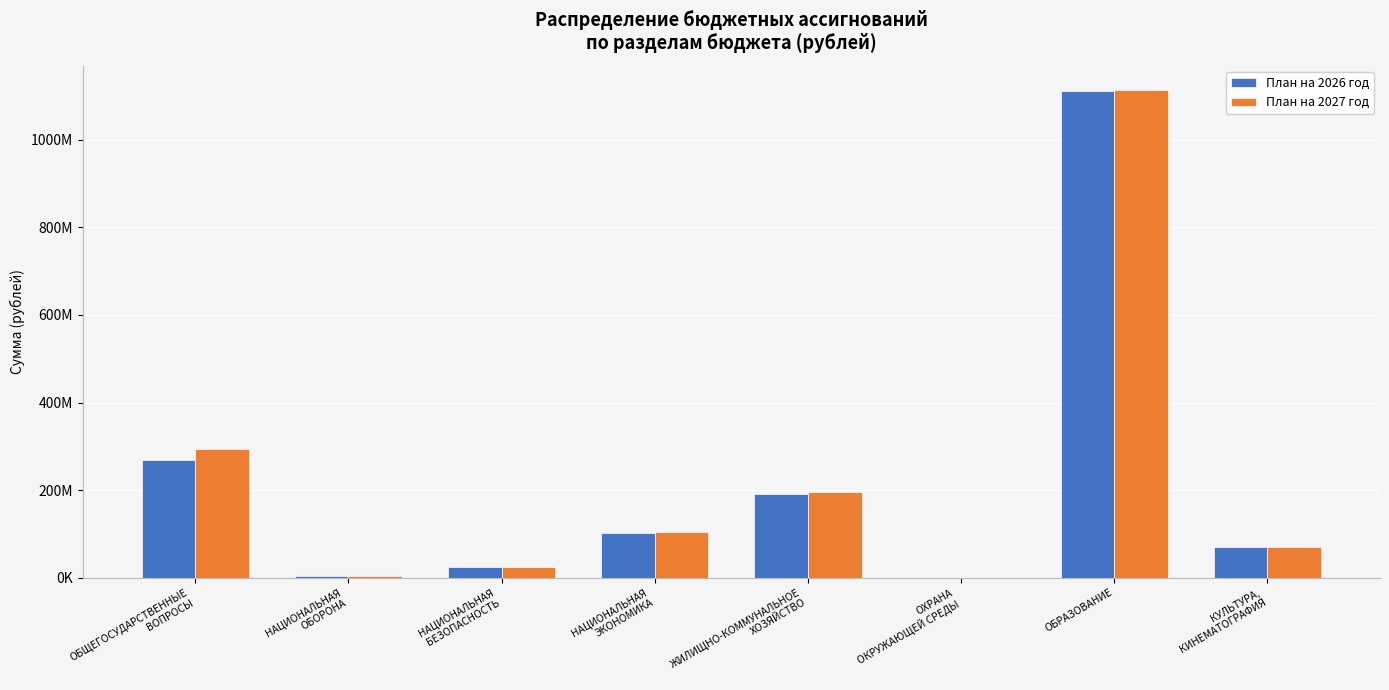

Are the bars horizontal?

No